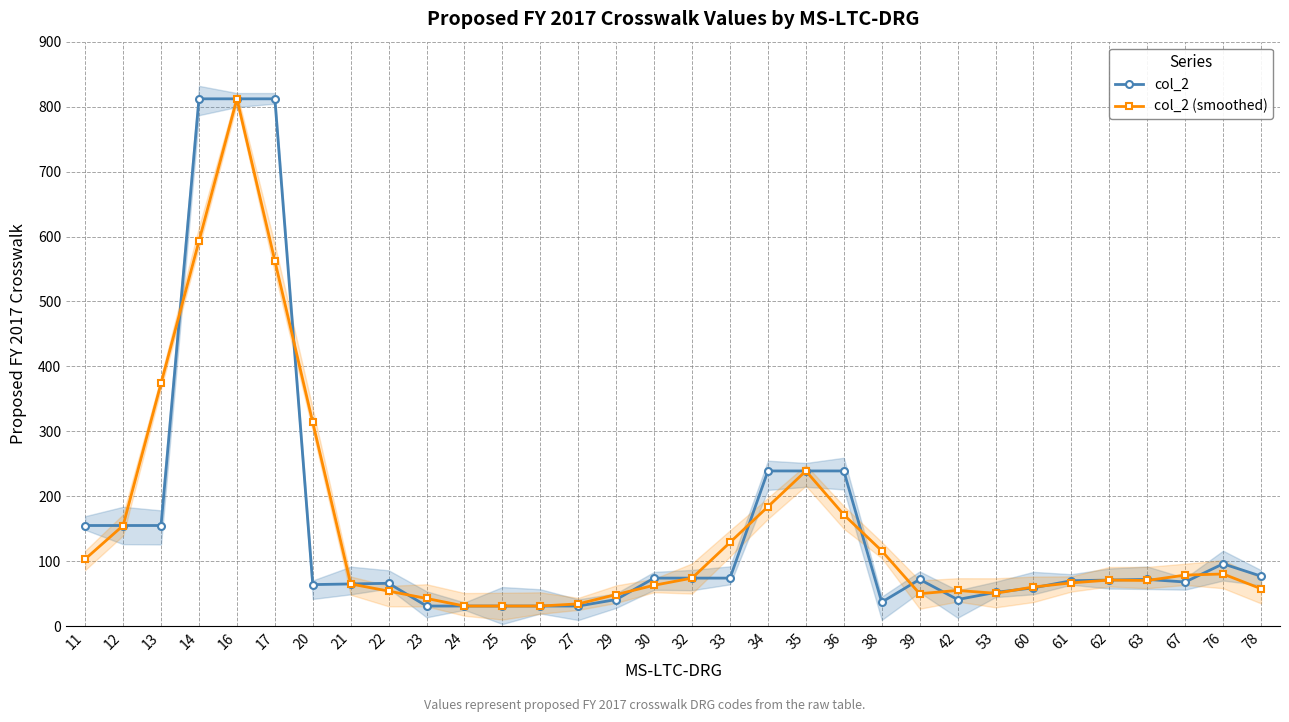

Reading left to right, extract all data points from this chart.

col_2: 155.0	155.0	155.0	812.0	812.0	812.0	64.0	65.0	66.0	31.0	31.0	31.0	31.0	31.0	41.0	74.0	74.0	74.0	239.0	239.0	239.0	37.0	72.0	41.0	52.0	59.0	70.0	71.0	72.0	68.0	96.0	77.0
col_2 (smoothed): 103.3	155.0	374.0	593.0	812.0	562.7	313.7	65.0	54.0	42.7	31.0	31.0	31.0	34.3	48.7	63.0	74.0	129.0	184.0	239.0	171.7	116.0	50.0	55.0	50.7	60.3	66.7	71.0	70.3	78.7	80.3	57.7